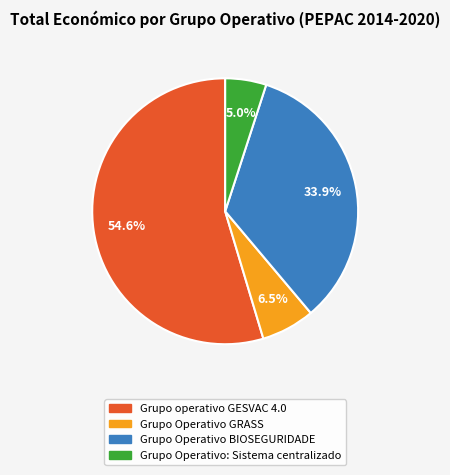

Does any single category account for the majority?

Yes